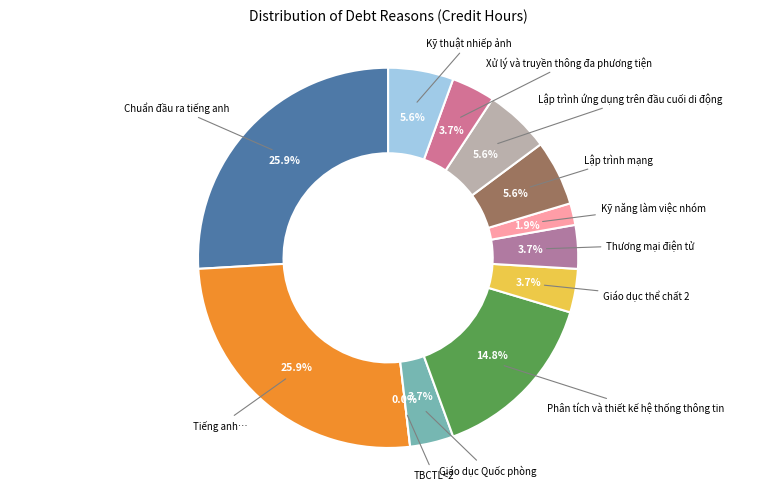

What is the change in value from Giáo dục Quốc phòng to Kỹ thuật nhiếp ảnh?

+1